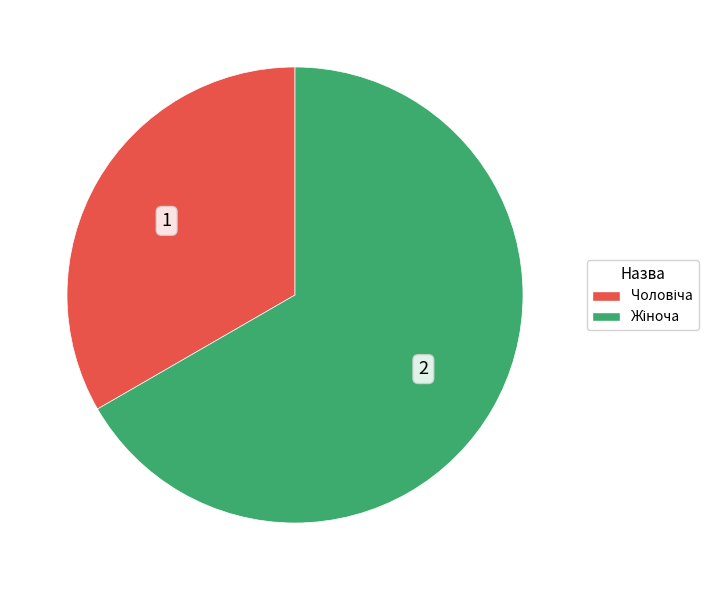

Is there any slice that represents more than half of the pie?

Yes